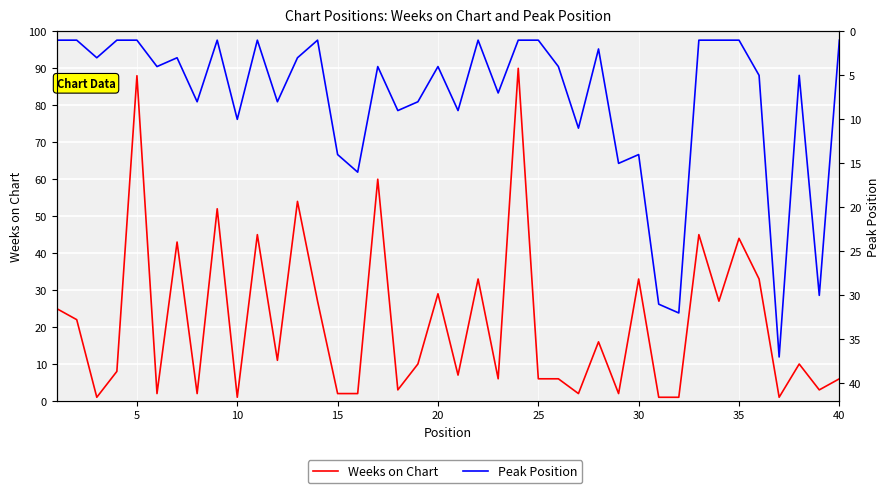

What is the maximum value shown in the chart?

90